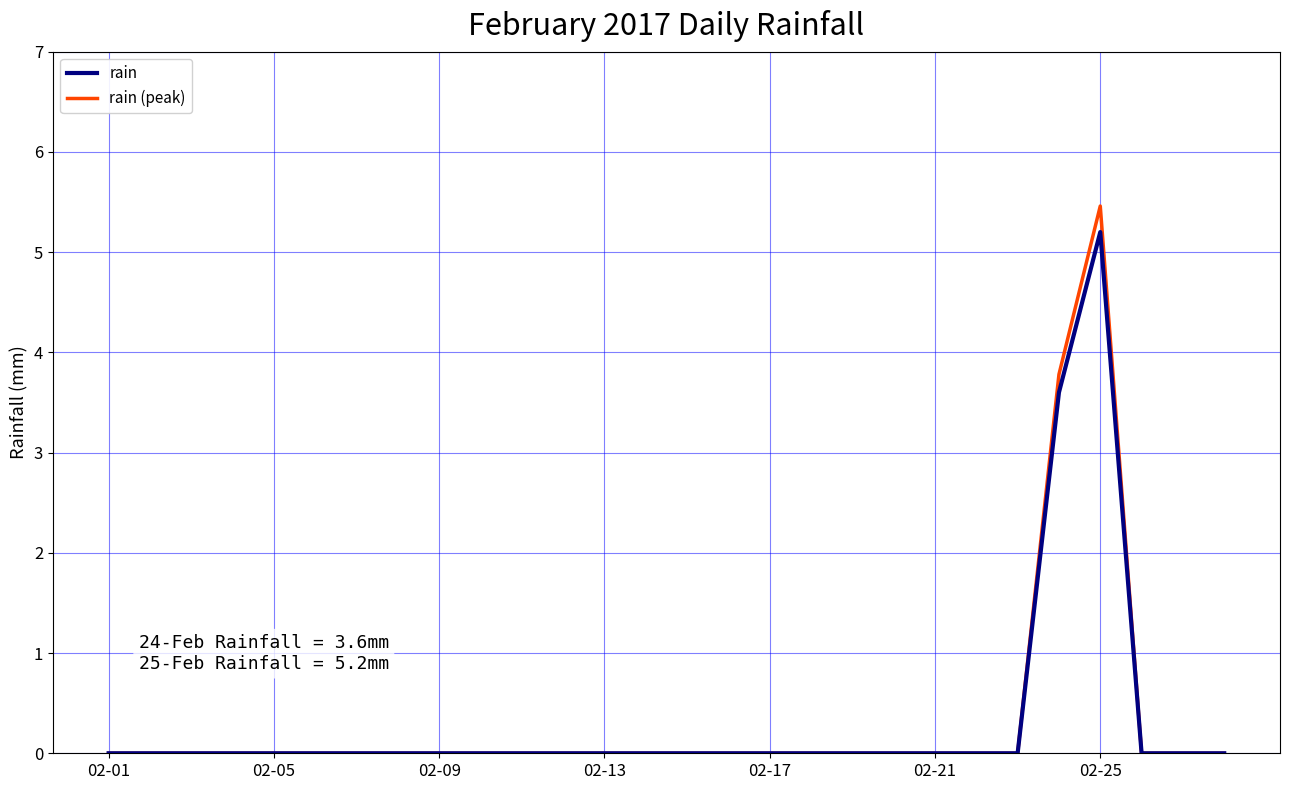

What is the maximum value shown in the chart?

5.5